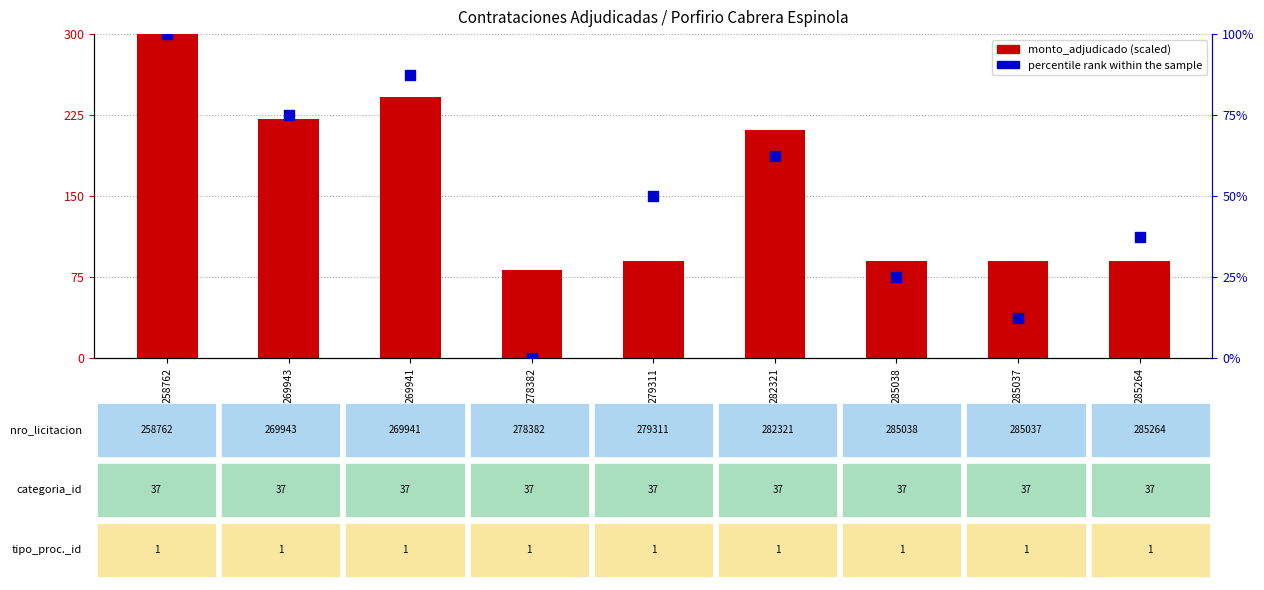

Which series has the widest spread of Y values?

monto_adjudicado (scaled)